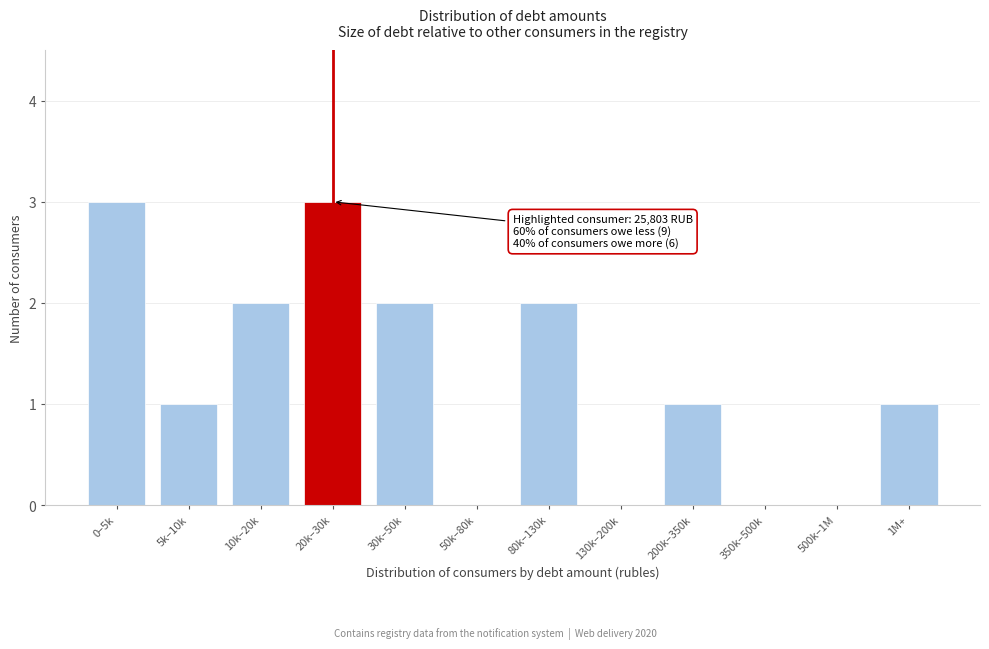

Reading left to right, list all the values displayed in this chart.

0–5k=3	5k–10k=1	10k–20k=2	20k–30k=3	30k–50k=2	50k–80k=0	80k–130k=2	130k–200k=0	200k–350k=1	350k–500k=0	500k–1M=0	1M+=1